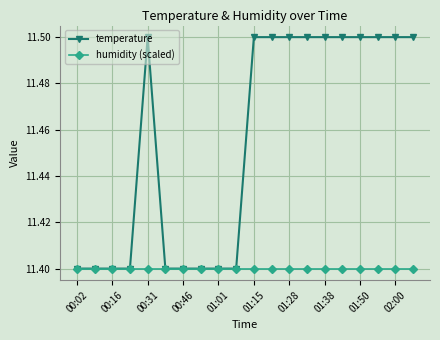

Which series has the largest range (max minus min)?

temperature